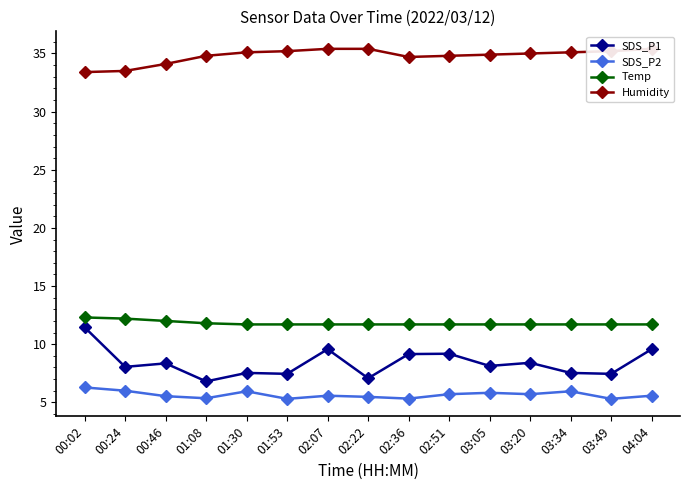

True or false: Temp has more than 1 interior local peaks.

False